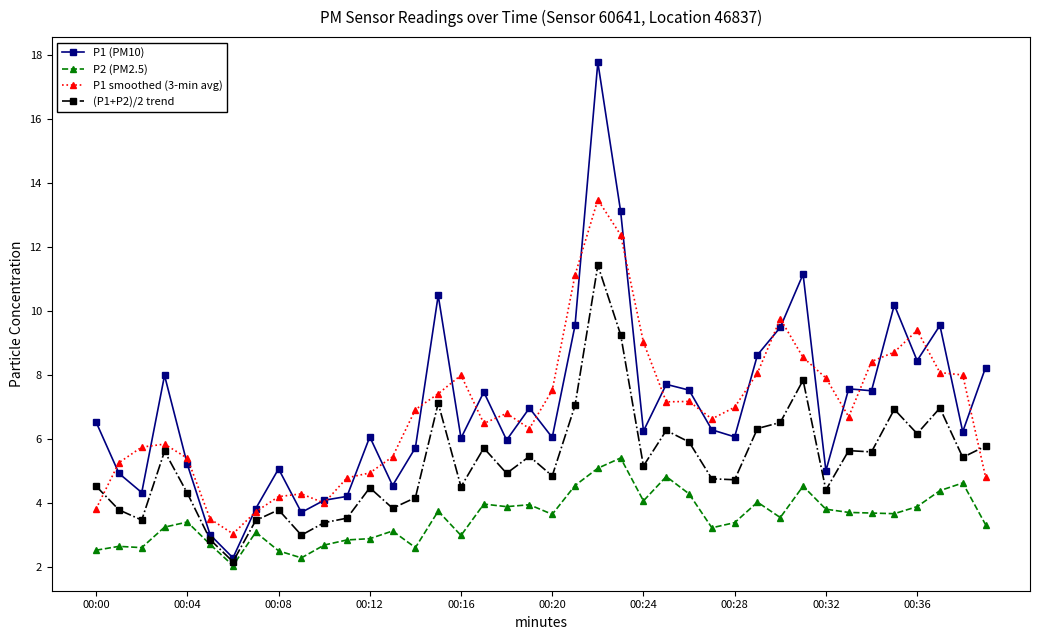

What is the lowest value of the (P1+P2)/2 trend series?

2.2